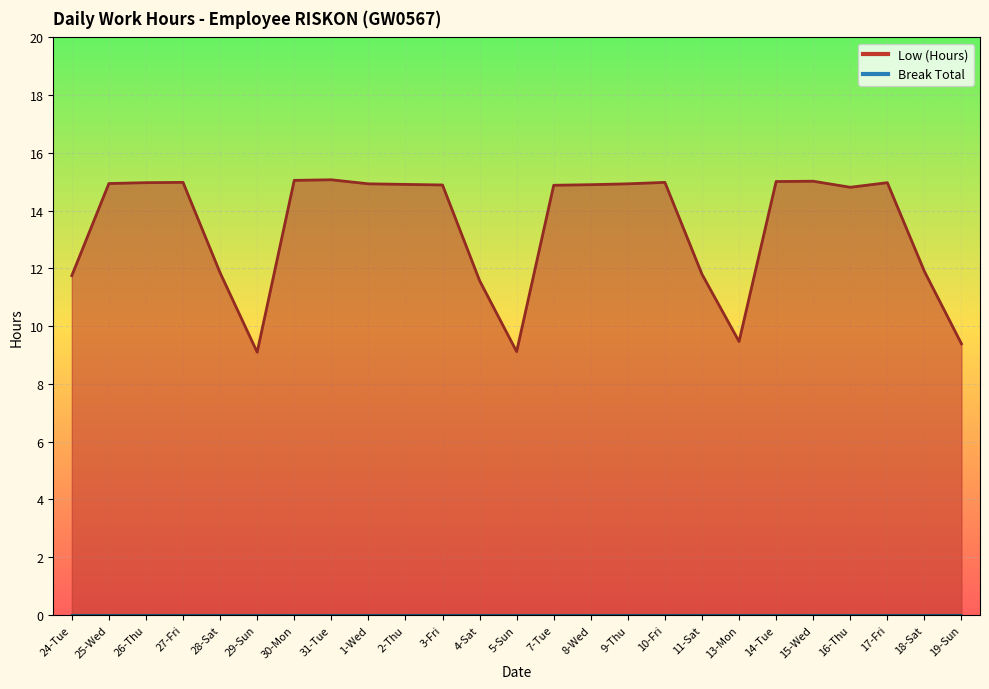

Which has a higher value, 9-Thu or 24-Tue?

9-Thu